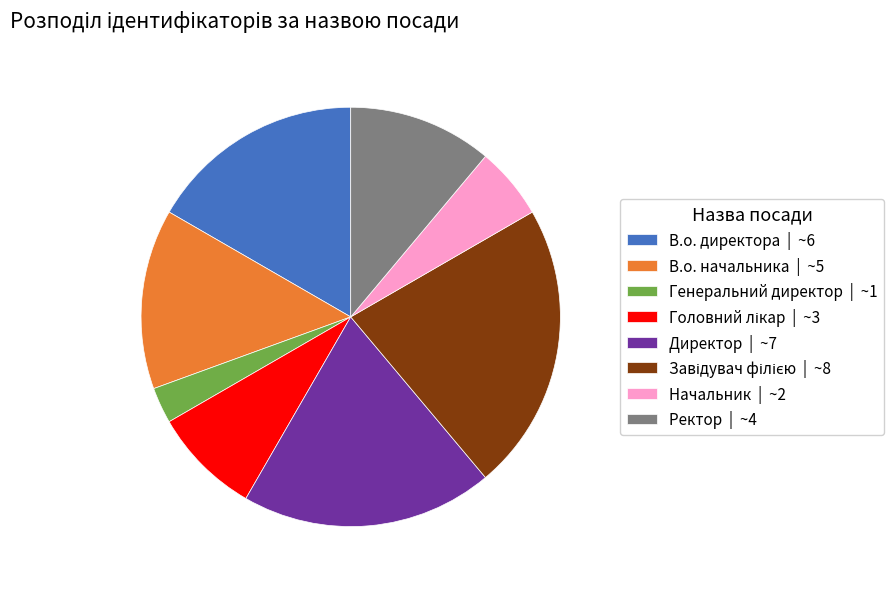

What is the smallest slice in the pie chart?

Генеральний директор